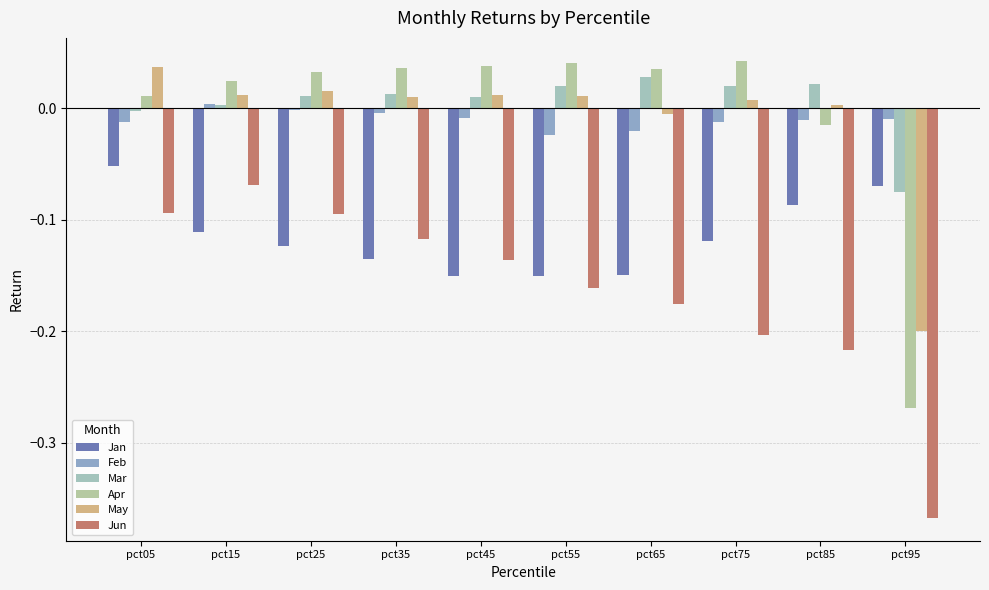

How many bars are there in total?

60